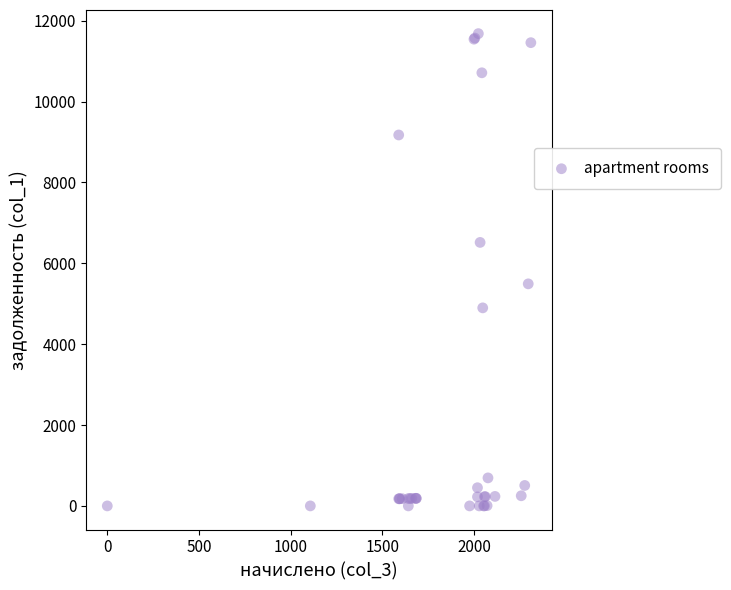

What Y value in the scatter plot is closest to 5839?

5491.0